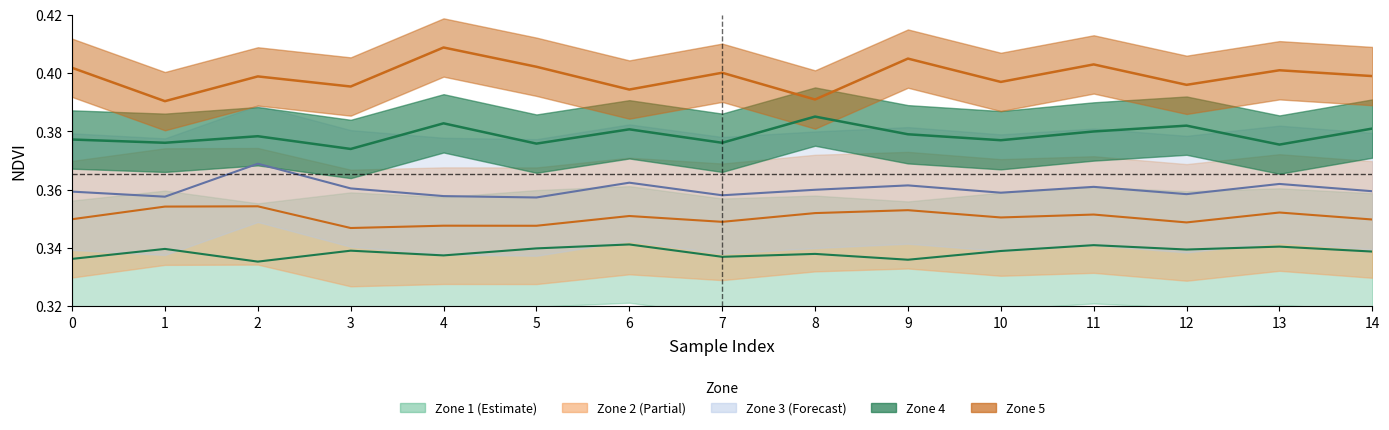

True or false: Zone 1 has a value of 0.3 at 12.

True